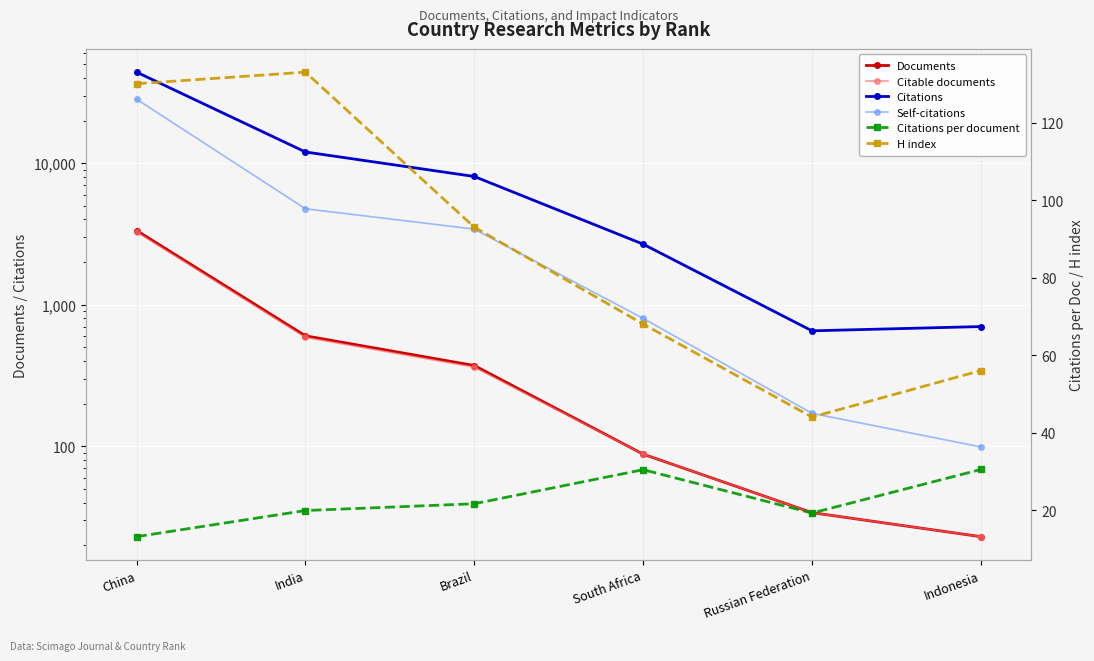

What is the highest value of the Citations per document series?

30.5